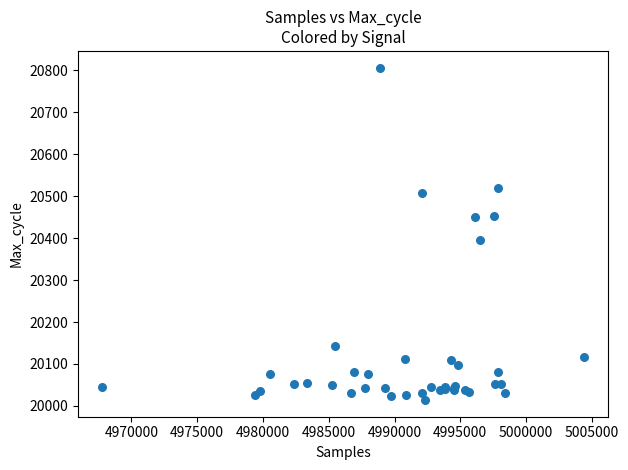

What Y value in the scatter plot is closest to 20410?

20396